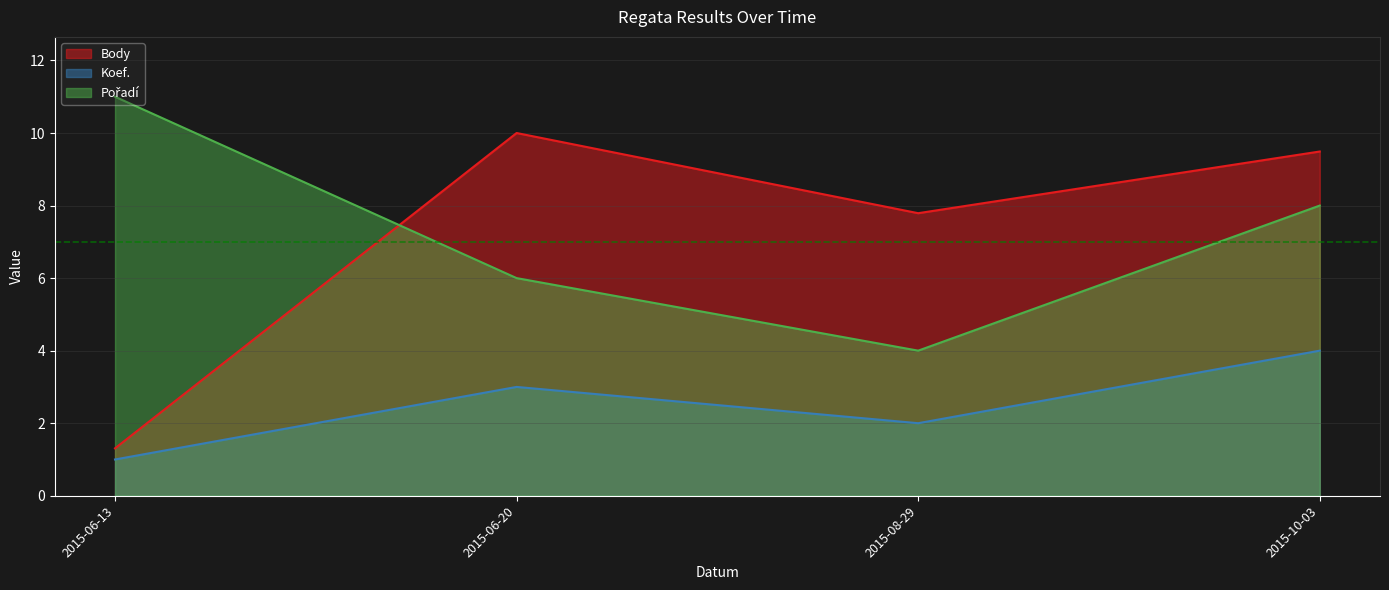

Reading left to right, what are all the values shown in this chart?

Body: 1.3	10.0	7.8	9.5
Koef.: 1.0	3.0	2.0	4.0
Pořadí: 11.0	6.0	4.0	8.0